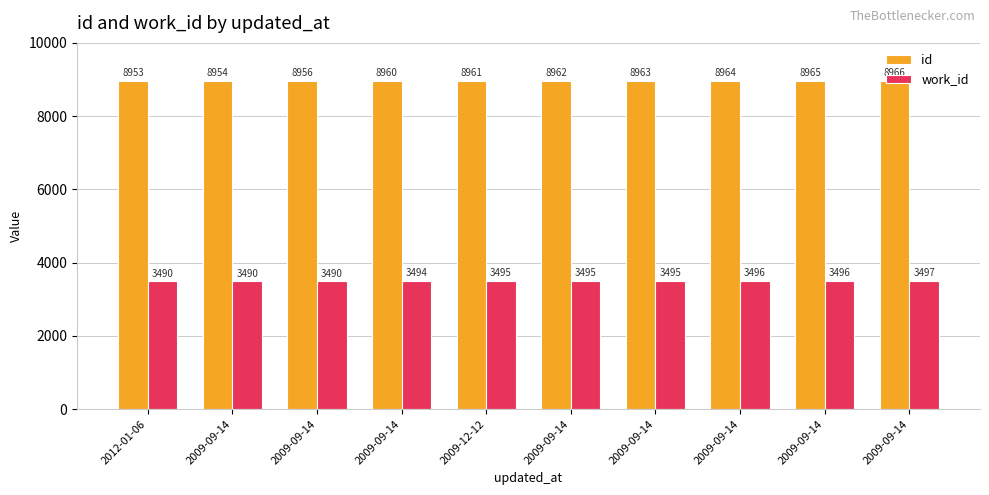

What is the difference between the highest and lowest values at 2009-09-14?

5464